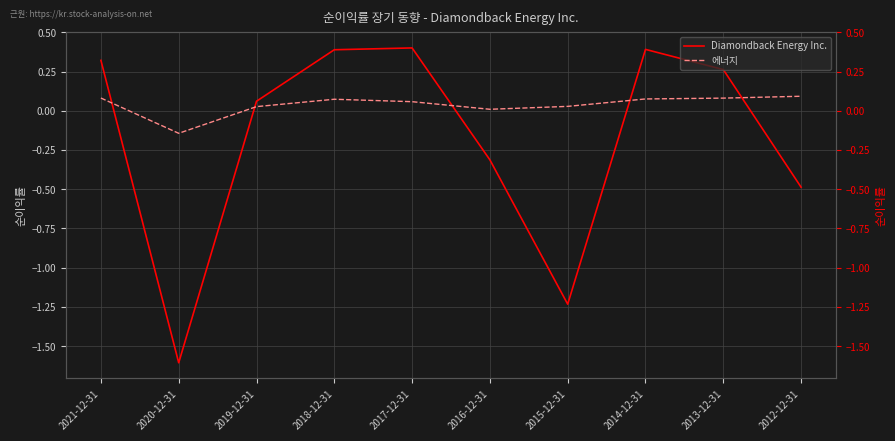

Count the number of data series in this chart.

2